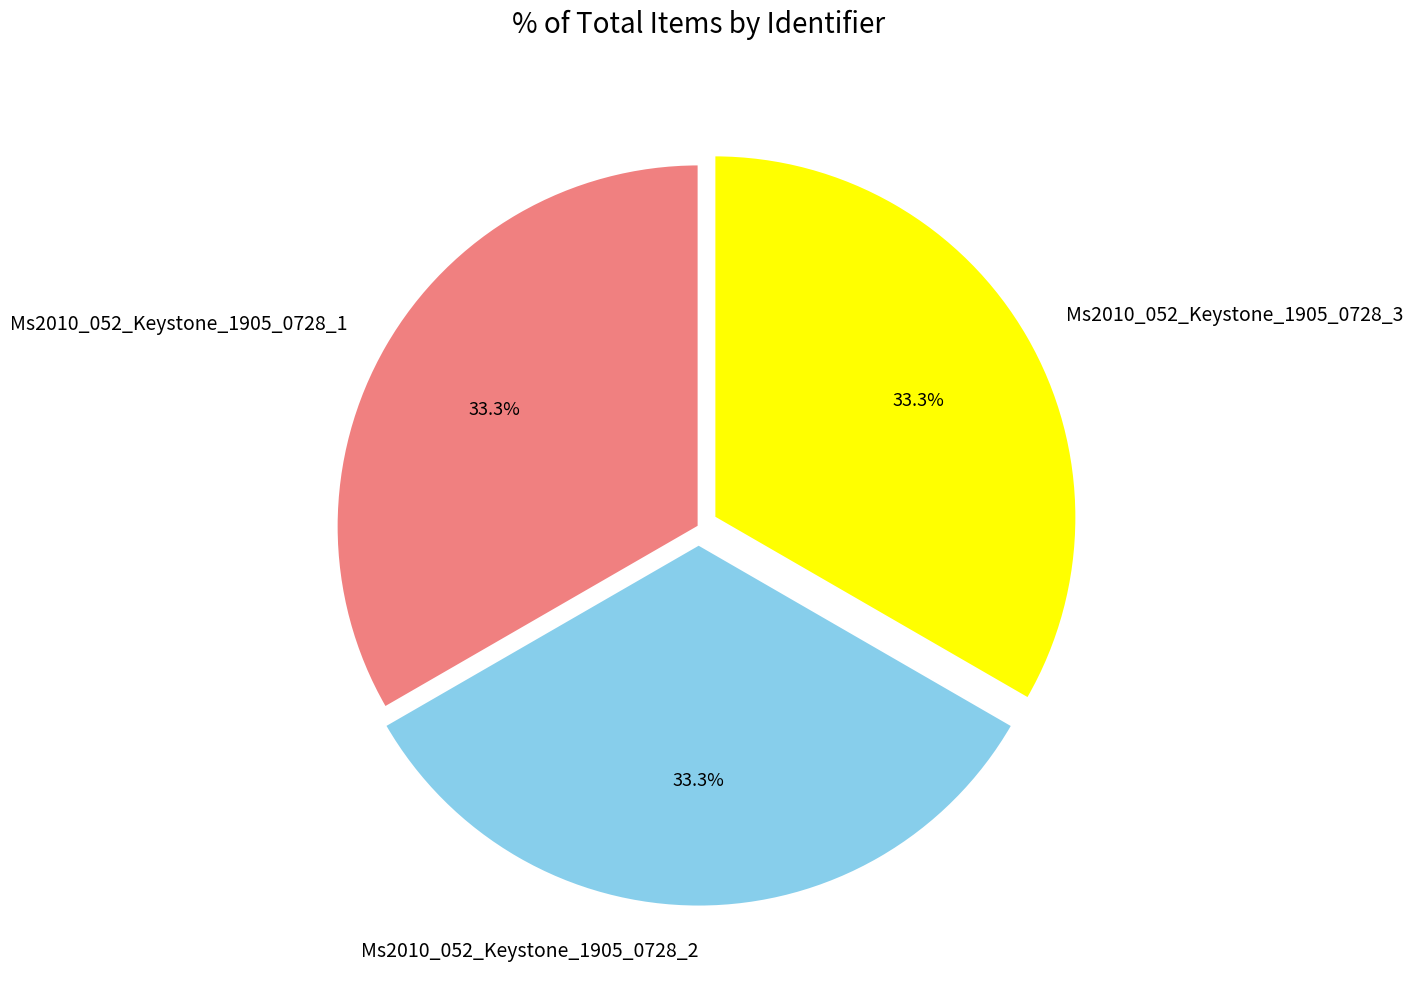

Is Ms2010_052_Keystone_1905_0728_1 the majority of the pie?

No